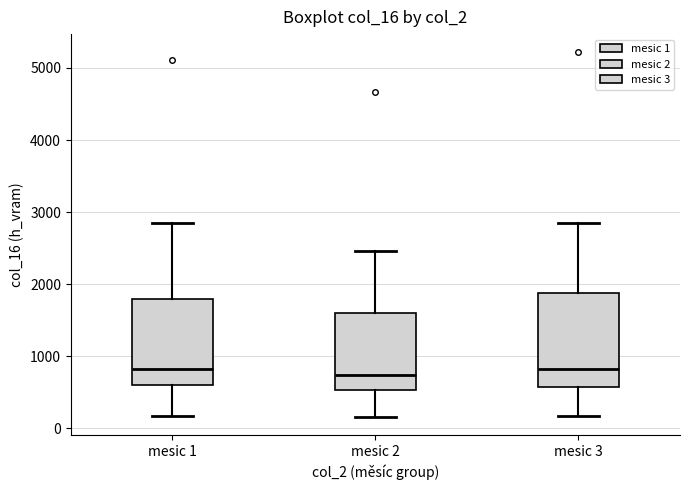

Reading left to right, read every box against the y-axis: the position of its median line, the range the box covers, and the ends of its whiskers. The values are not printed on the chart, so give them approximately, as read against the axis.

mesic 1: median 800, box 600 to 1800, whiskers 200 to 2900
mesic 2: median 700, box 500 to 1600, whiskers 200 to 2500
mesic 3: median 800, box 600 to 1900, whiskers 200 to 2800